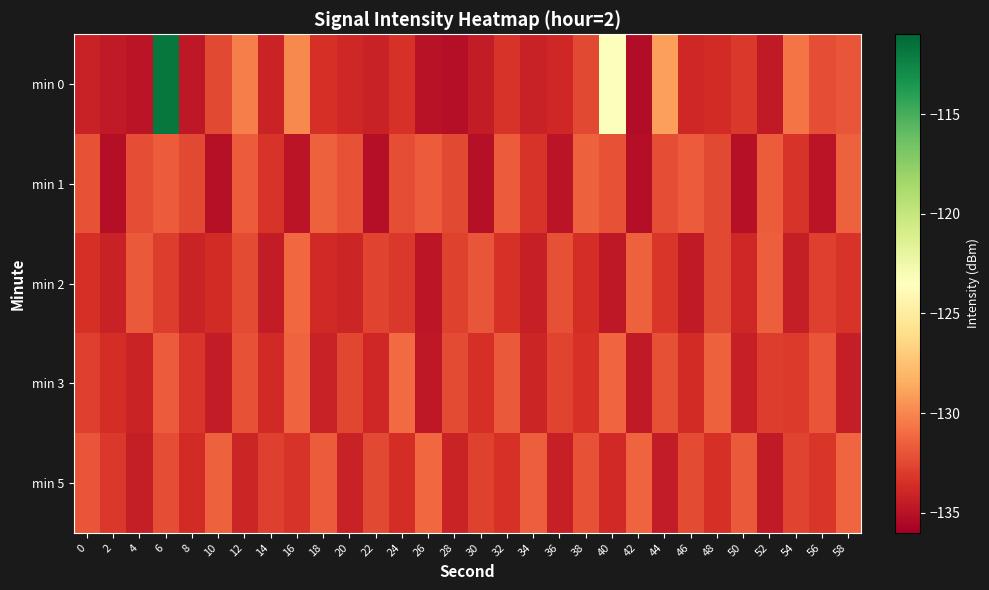

At which category is the sum across all series the highest?

6